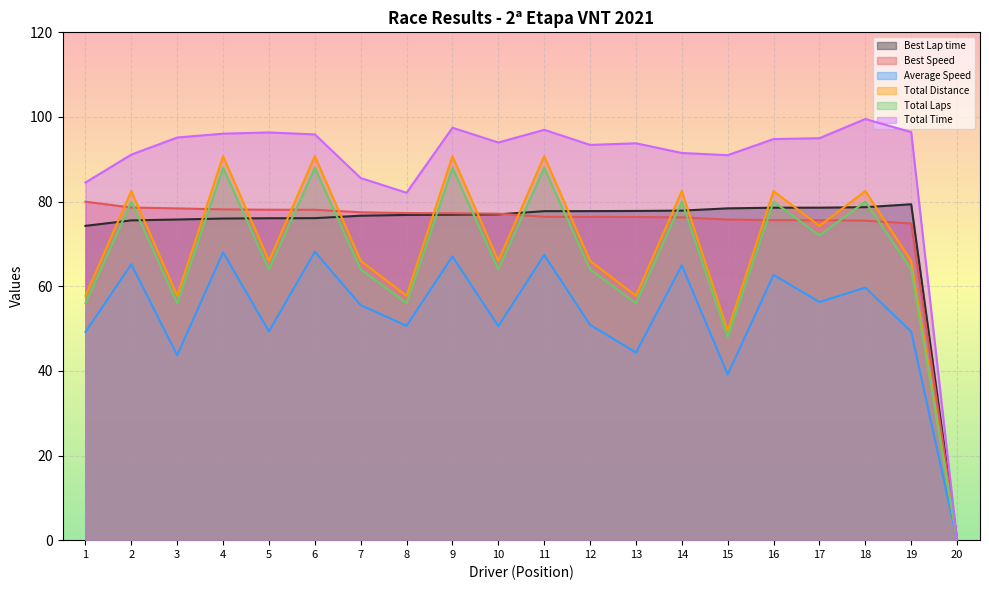

Which series has the largest total across all categories?

Total Time